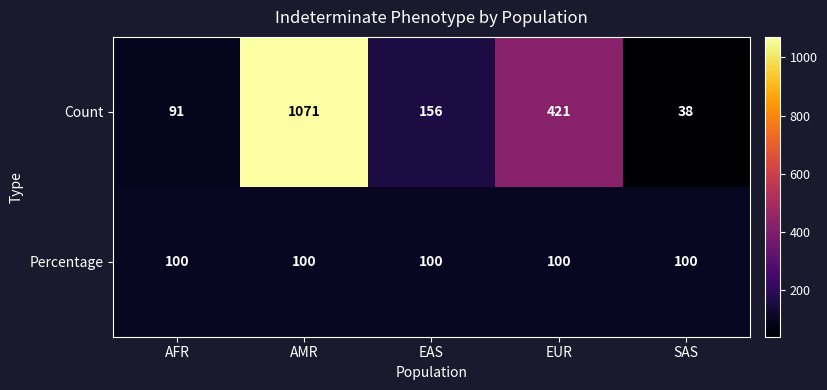

Which series has the largest range (max minus min)?

Count